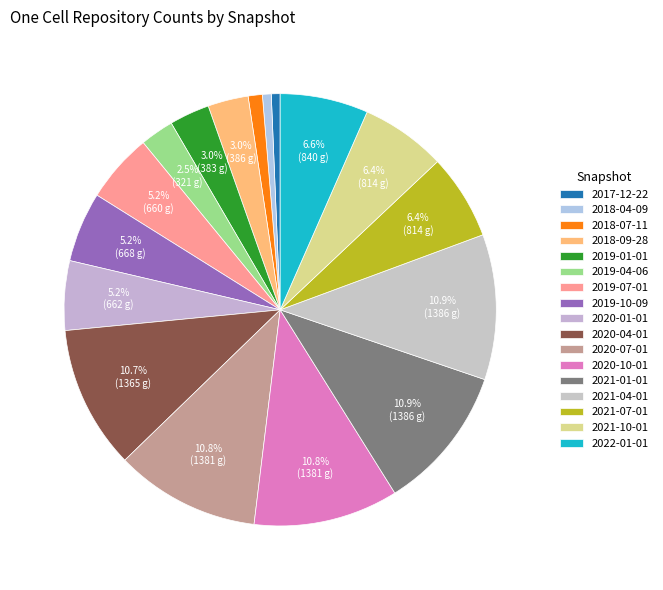

How many segments does this pie chart have?

17